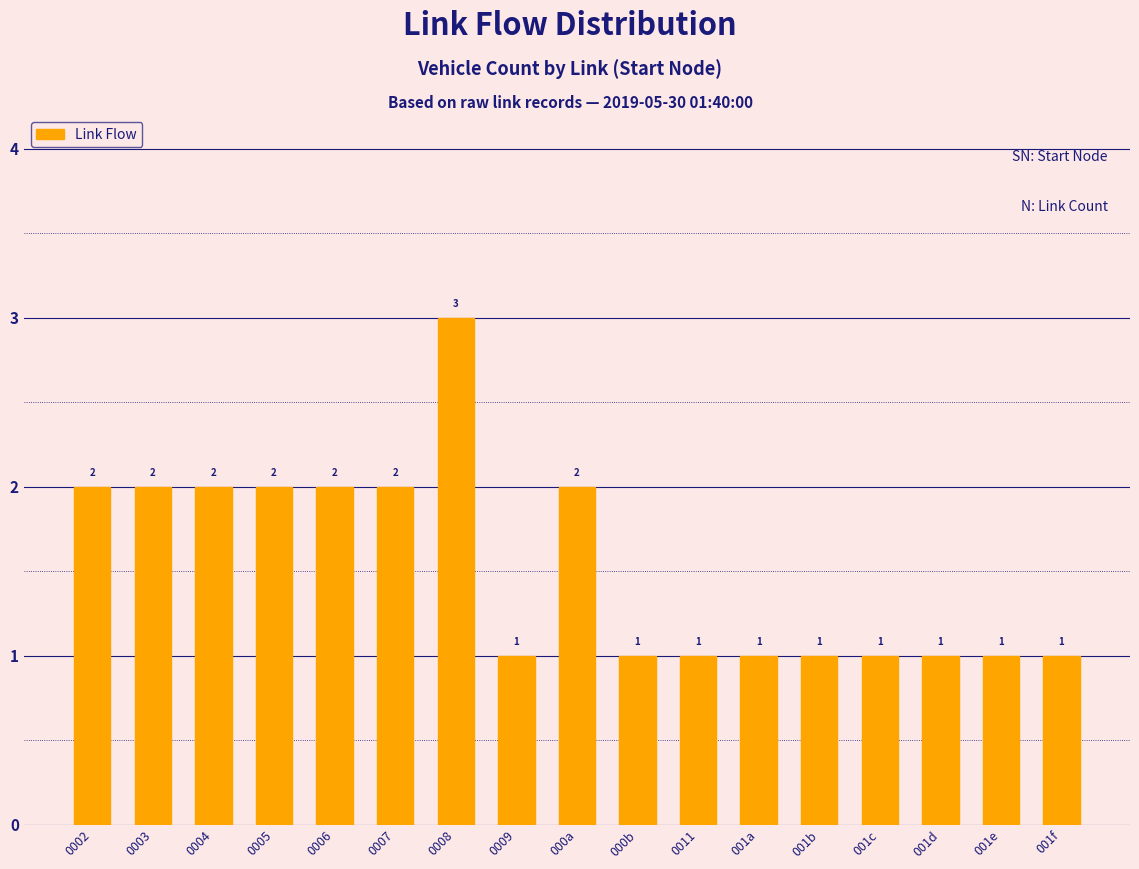

Does the chart contain stacked bars?

No